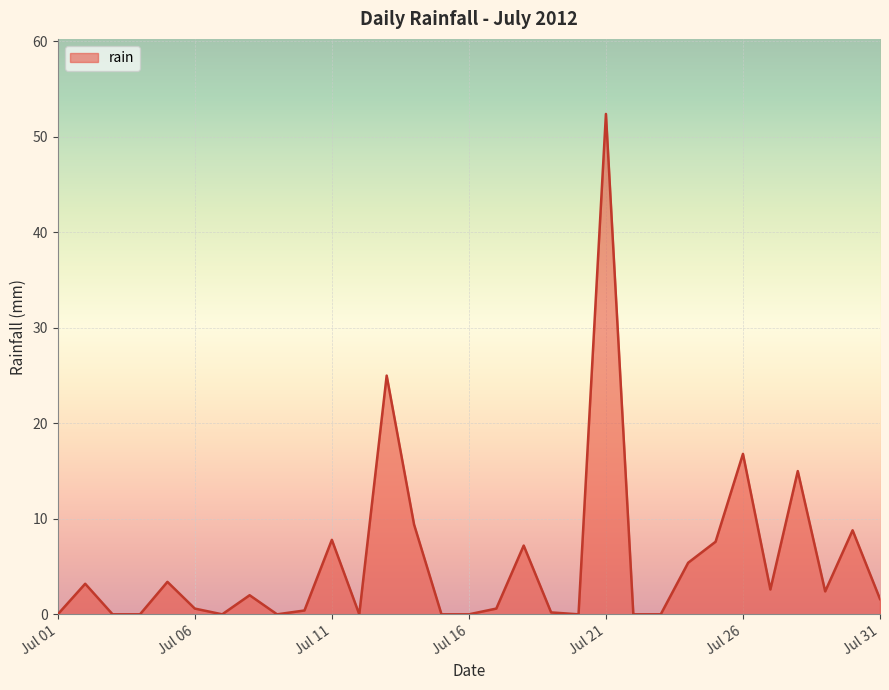

What is the greatest value displayed?

52.4